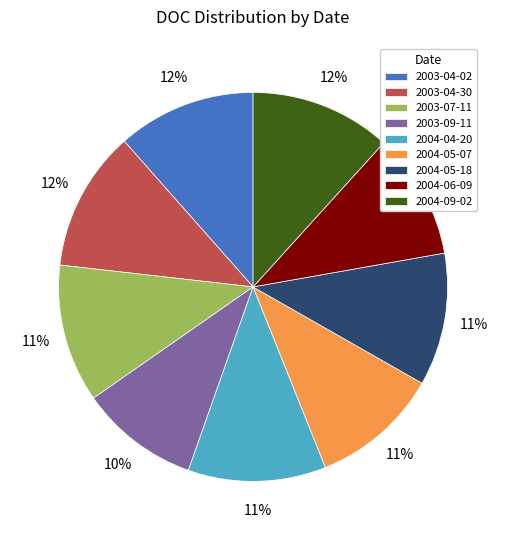

To the nearest percent, what is the difference between the 2003-09-11 and 2004-05-07 slice percentages?

1%